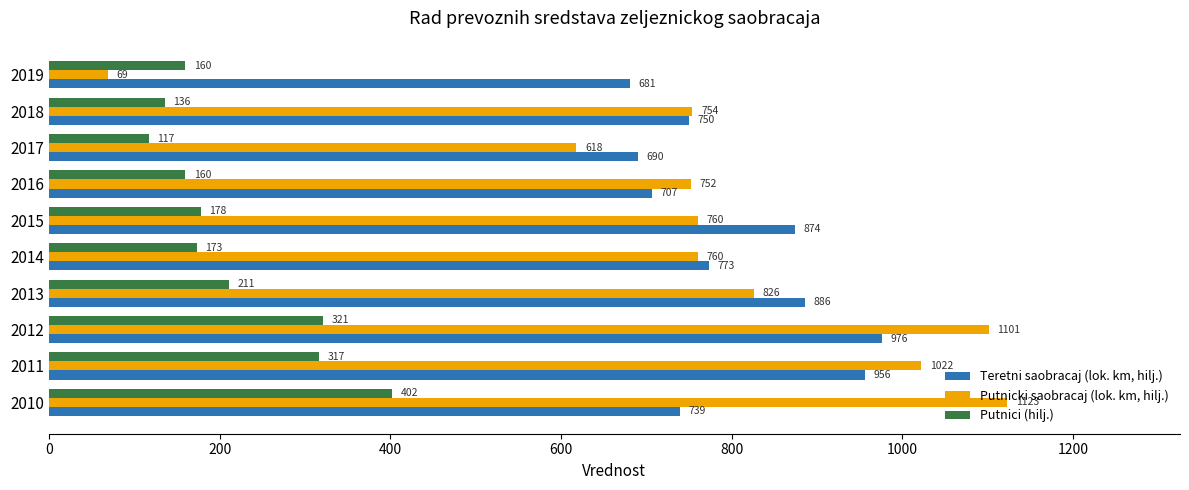

What is the sum of the Putnici (hilj.) values at 2018 and 2019?

296